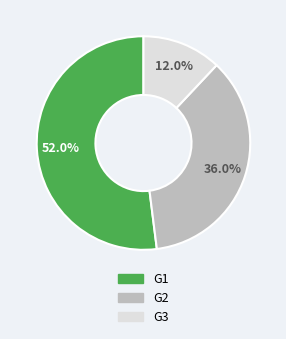

Is there a majority slice in this chart?

Yes